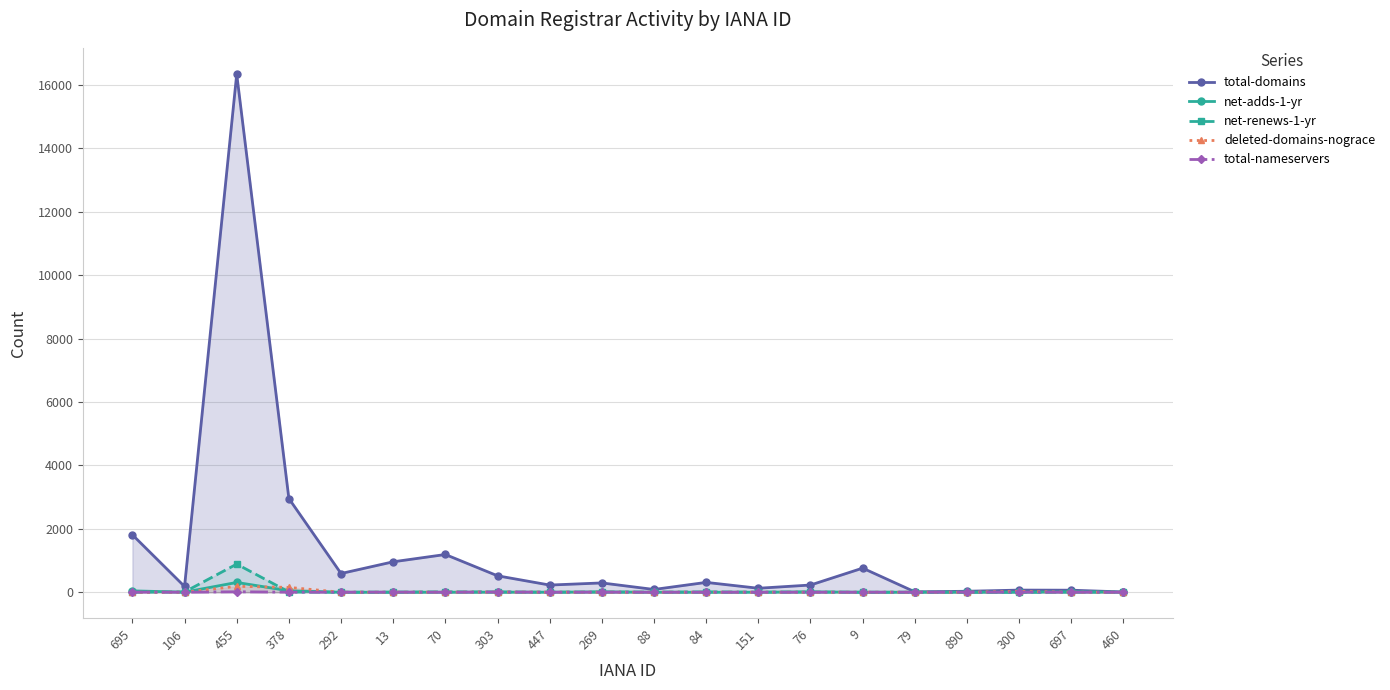

Does the chart have visible grid lines?

Yes